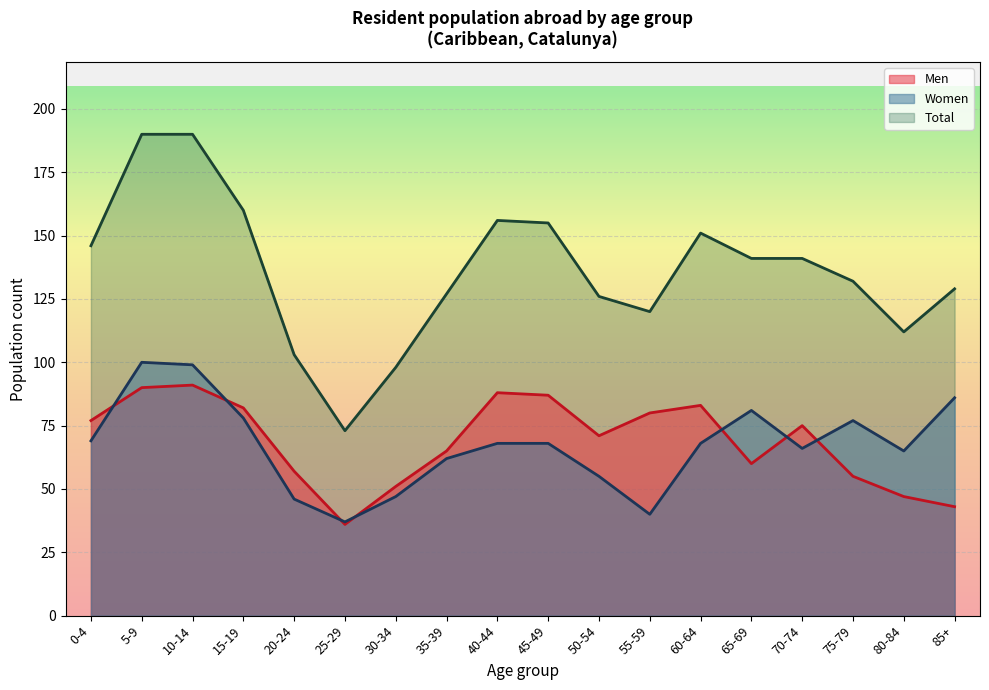

True or false: Total has a value of 103 at 20-24.

True